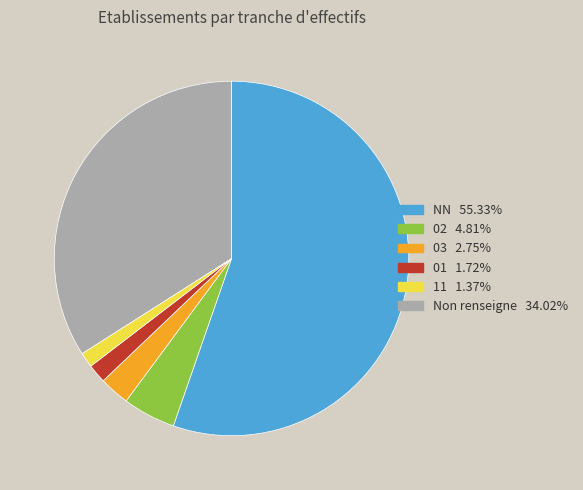

Is there a majority slice in this chart?

Yes